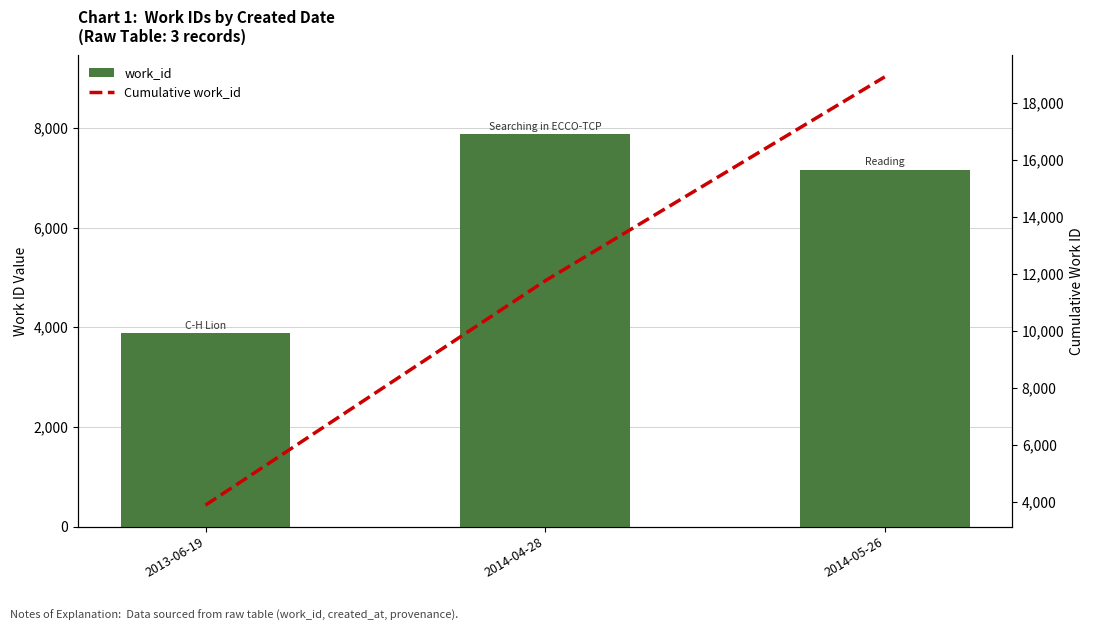

Does the chart contain stacked bars?

No